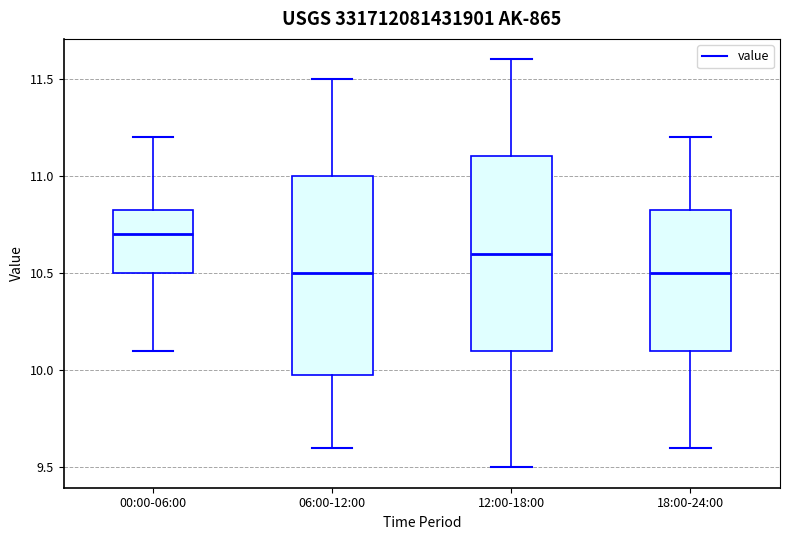

Which box has the highest median line?

00:00-06:00